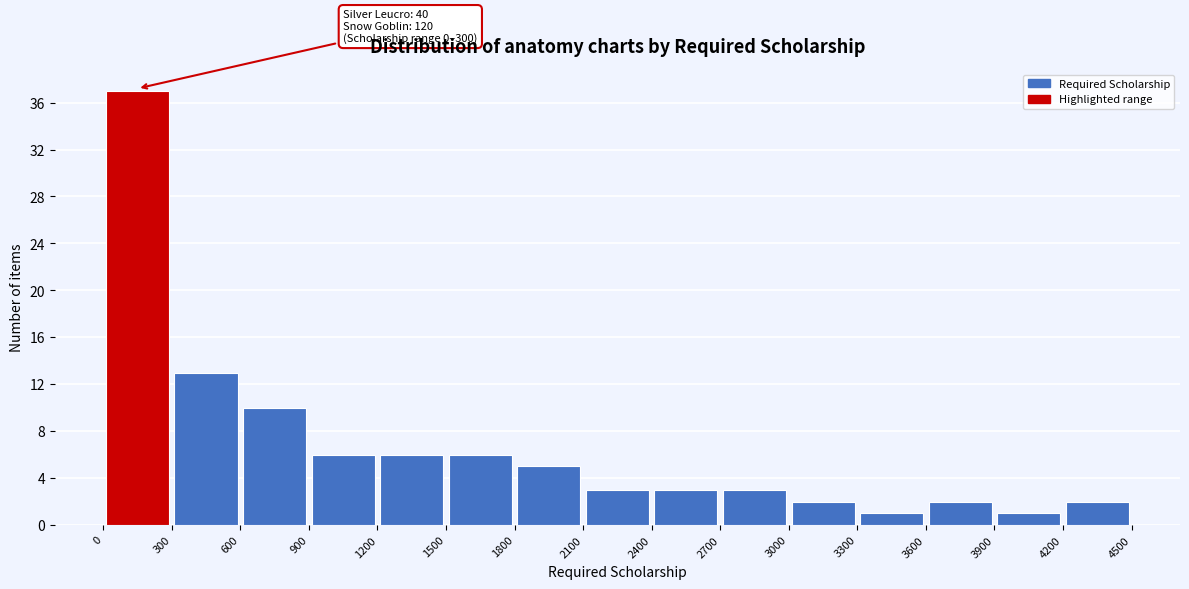

Which range on the x-axis has the tallest bar?

0 to 300